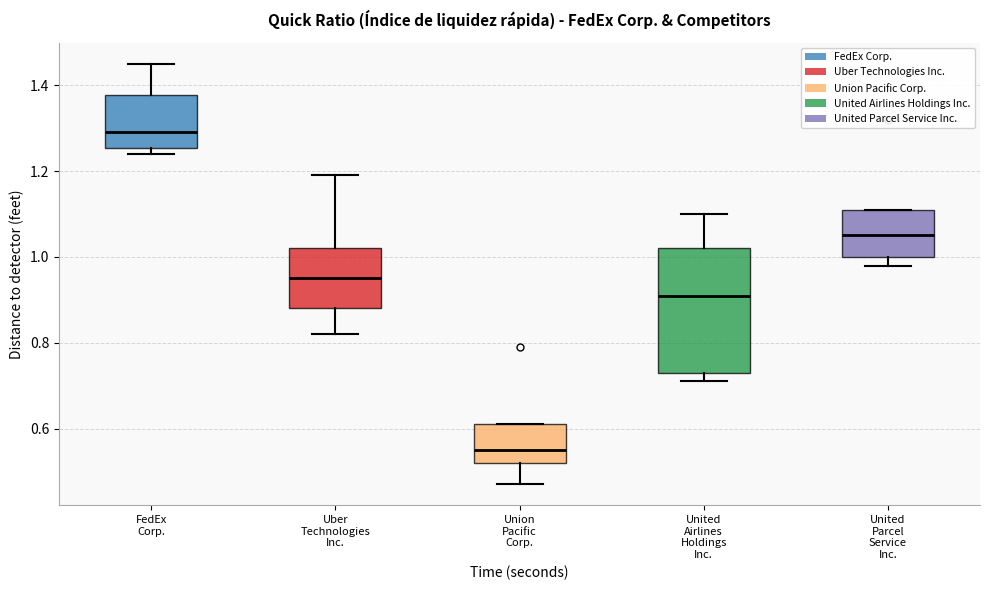

Comparing the boxes themselves (not the whiskers), which one is the tallest?

United Airlines Holdings Inc.